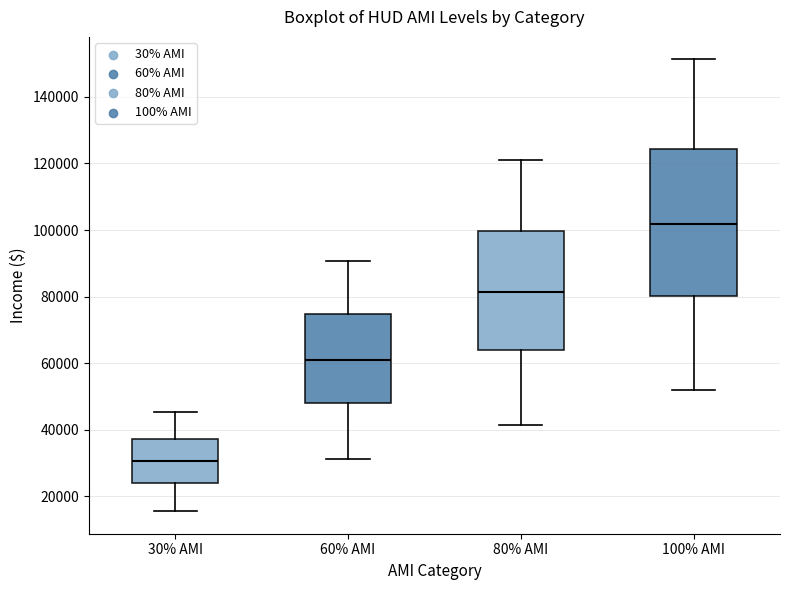

Reading left to right, read every box against the y-axis: the position of its median line, the range the box covers, and the ends of its whiskers. The values are not printed on the chart, so give them approximately, as read against the axis.

30% AMI: median 30000, box 24000 to 38000, whiskers 16000 to 46000
60% AMI: median 62000, box 48000 to 74000, whiskers 32000 to 90000
80% AMI: median 82000, box 64000 to 100000, whiskers 42000 to 120000
100% AMI: median 102000, box 80000 to 124000, whiskers 52000 to 152000